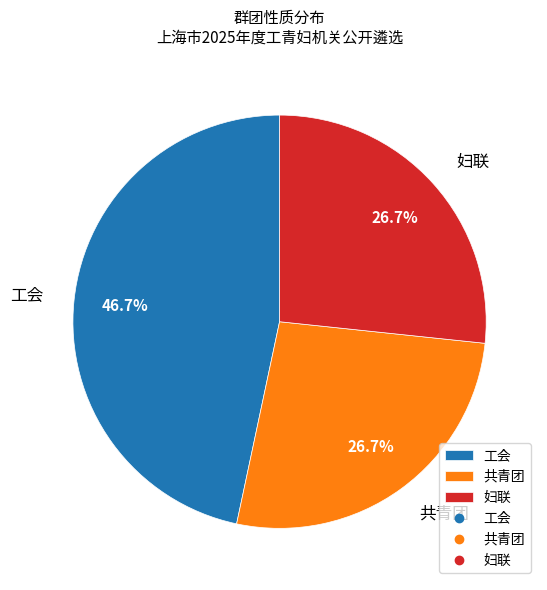

What percentage is the 妇联 slice, to the nearest percent?

27%